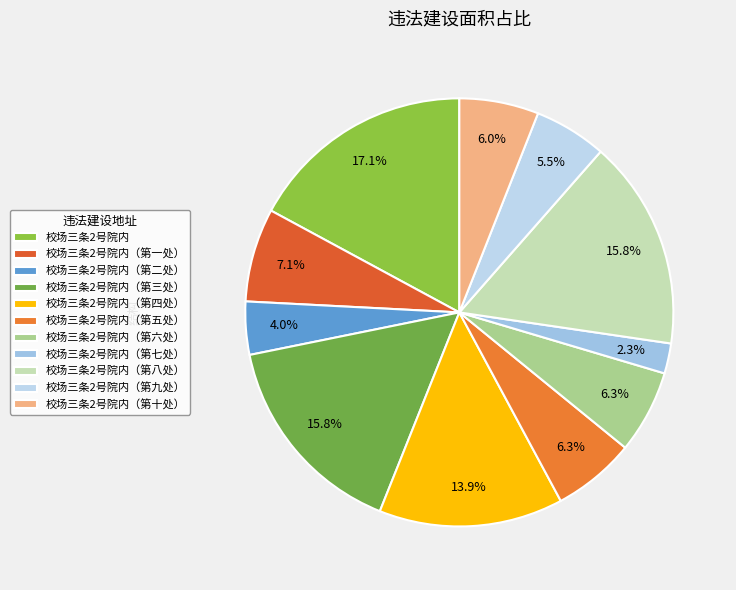

Combined, what portion of the pie is 校场三条2号院内（第七处） and 校场三条2号院内（第八处）?

18.1%